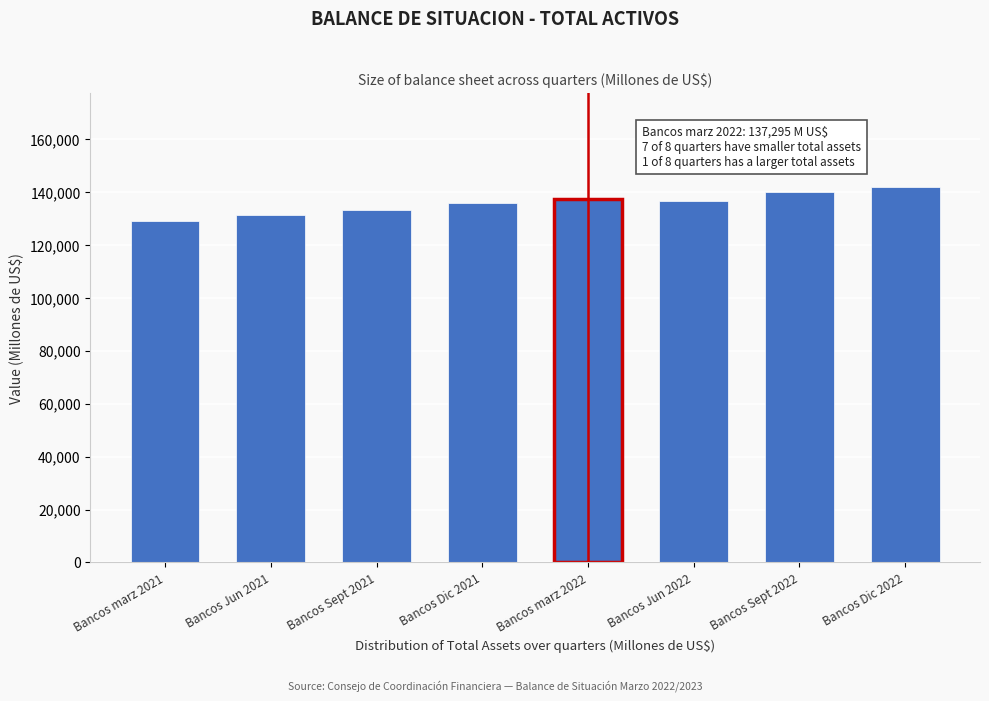

Which has a higher value, Bancos marz 2021 or Bancos Sept 2021?

Bancos Sept 2021